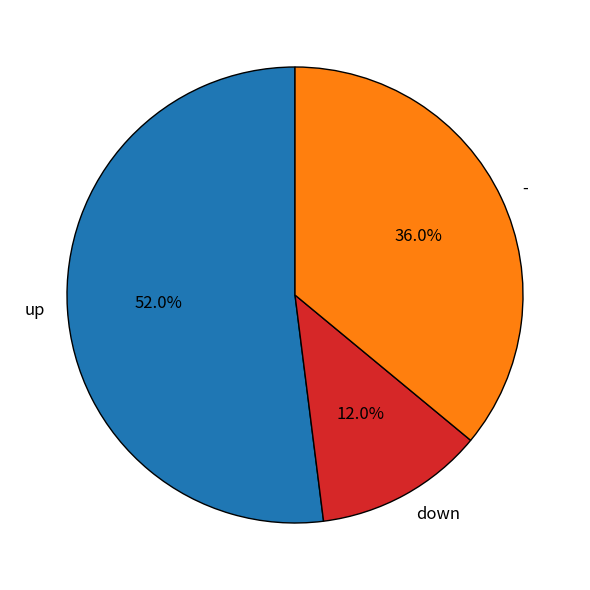

What percentage is NOT represented by -?

64.0%